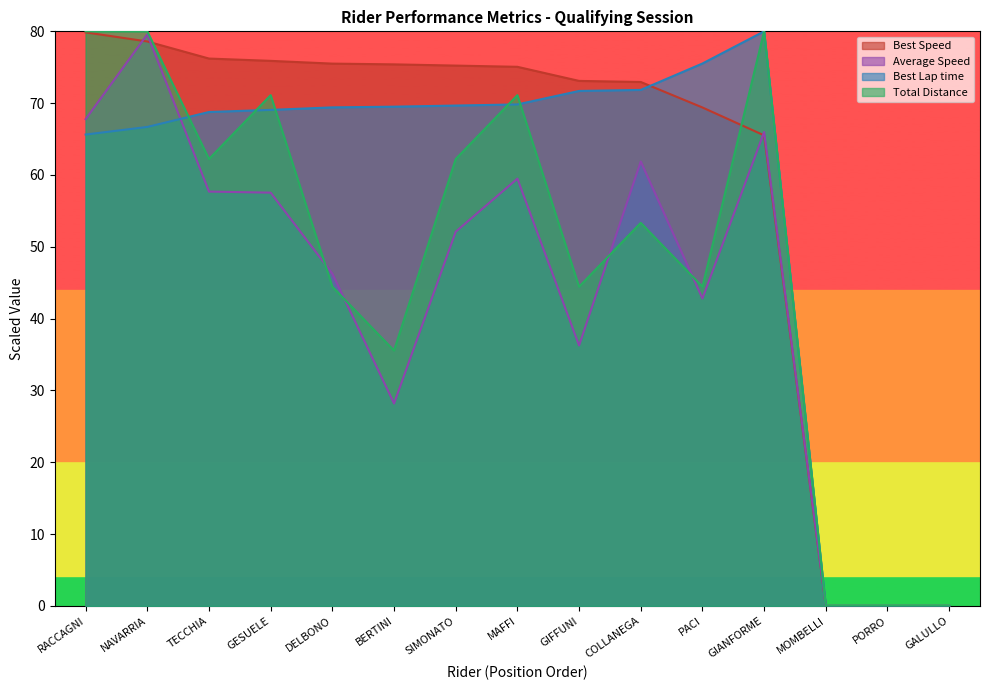

Does the chart display data point markers on the line(s)?

No